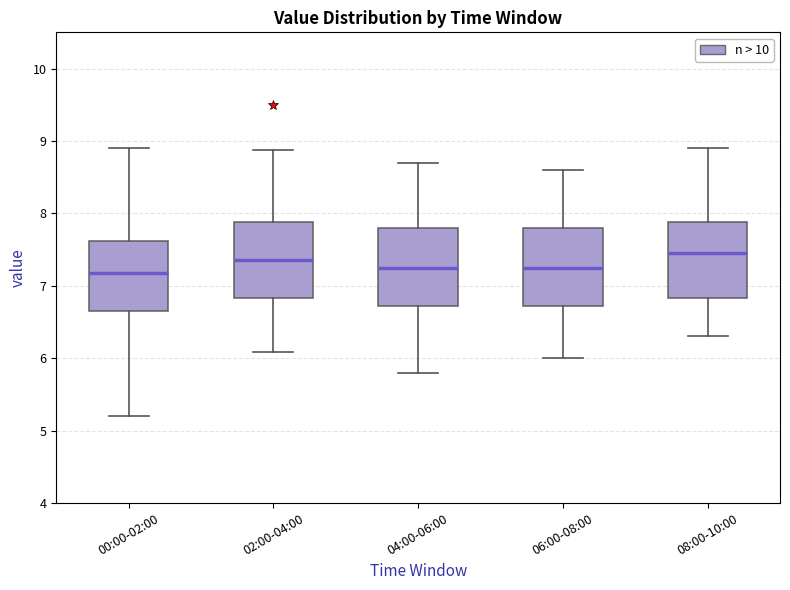

Reading left to right, transcribe this box plot: for each box, give where its median line is, the range the box spans, and where its two whiskers end, as read against the y-axis. The values are not printed on the chart, so give them approximately, as read against the axis.

00:00-02:00: median 7.2, box 6.6 to 7.6, whiskers 5.2 to 8.9
02:00-04:00: median 7.4, box 6.8 to 7.9, whiskers 6.1 to 8.9
04:00-06:00: median 7.3, box 6.7 to 7.8, whiskers 5.8 to 8.7
06:00-08:00: median 7.3, box 6.7 to 7.8, whiskers 6.0 to 8.6
08:00-10:00: median 7.5, box 6.8 to 7.9, whiskers 6.3 to 8.9